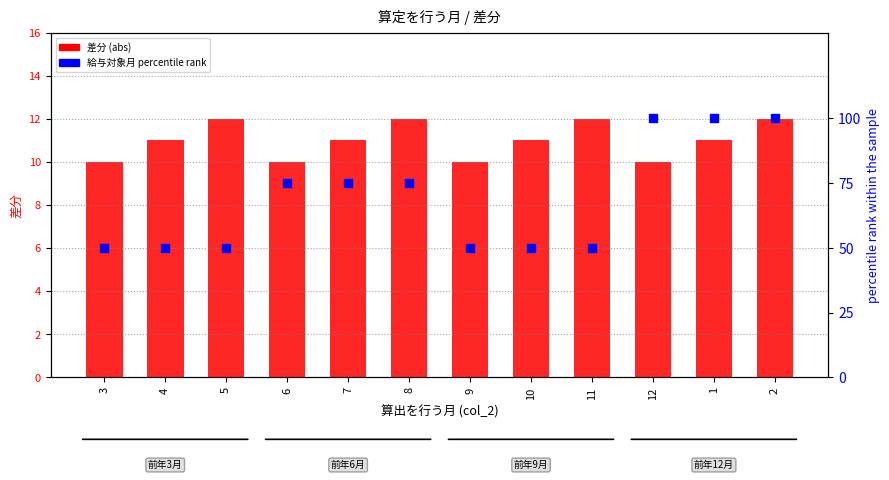

What is the total value across all series at 10?

64